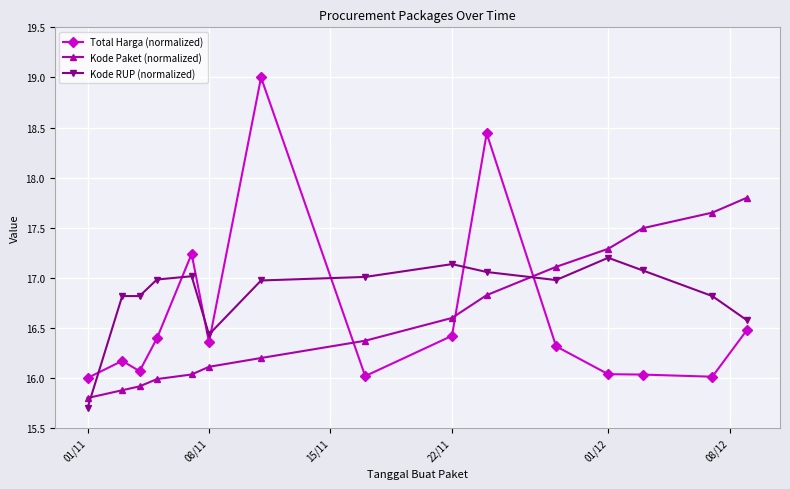

True or false: Total Harga (normalized) has more than 0 interior local peaks.

True